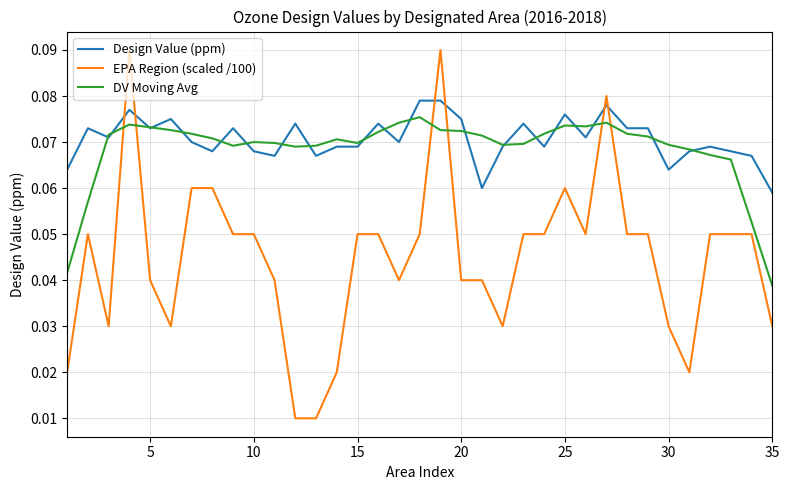

Which series has the largest range (max minus min)?

EPA Region (scaled /100)